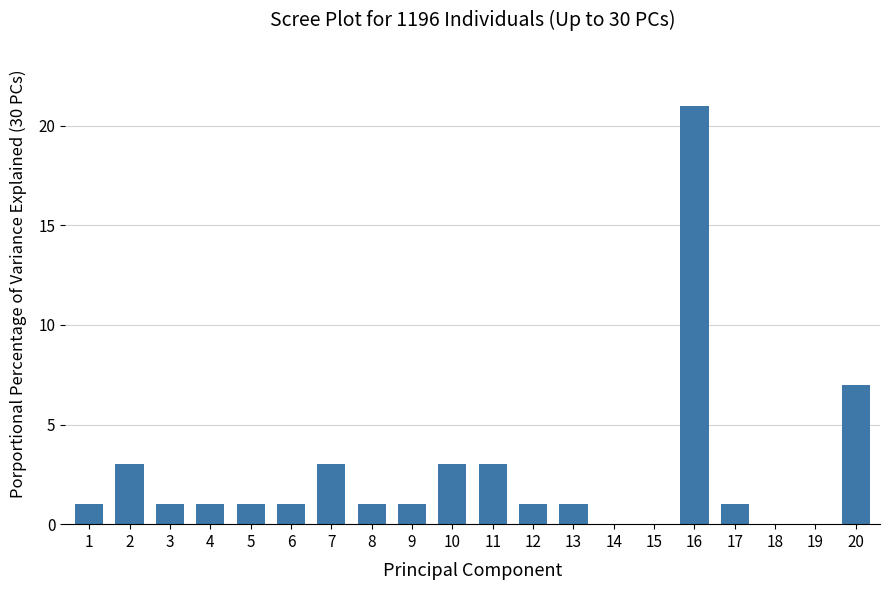

Where is the data nearest to the value 10?

20